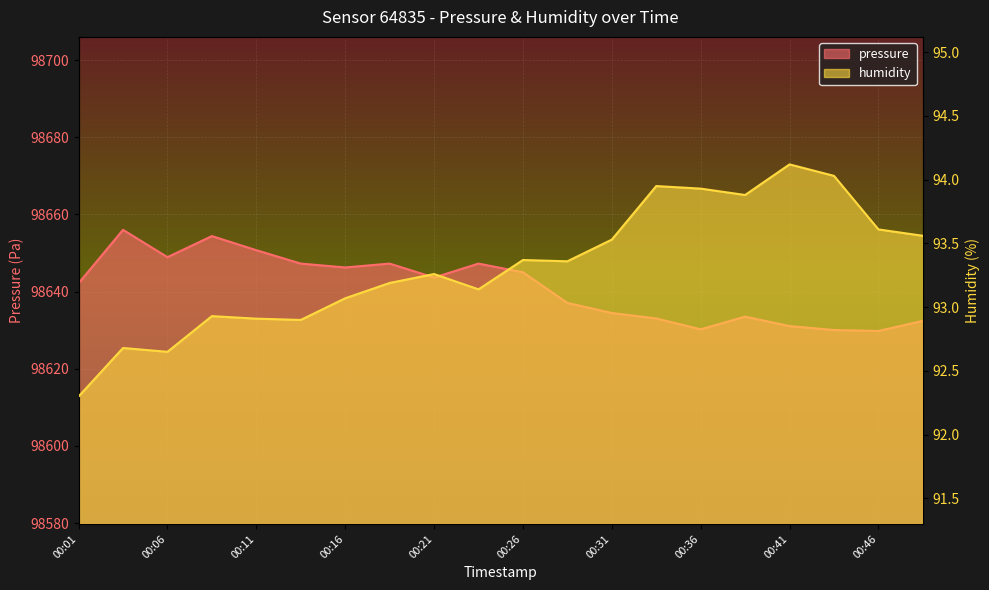

True or false: humidity has more than 0 points higher than both neighbors.

True